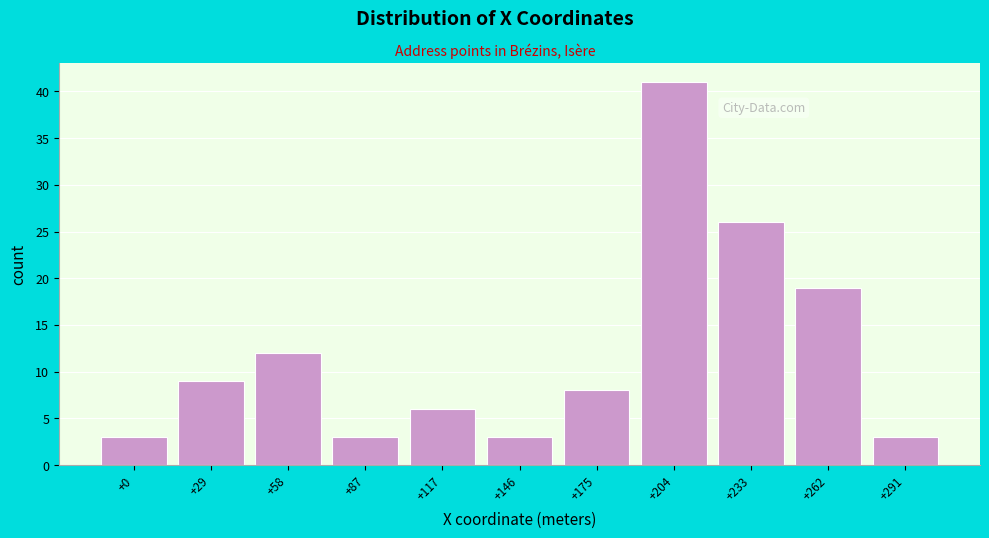

Reading left to right, transcribe all the data shown in this chart.

3	9	12	3	6	3	8	41	26	19	3